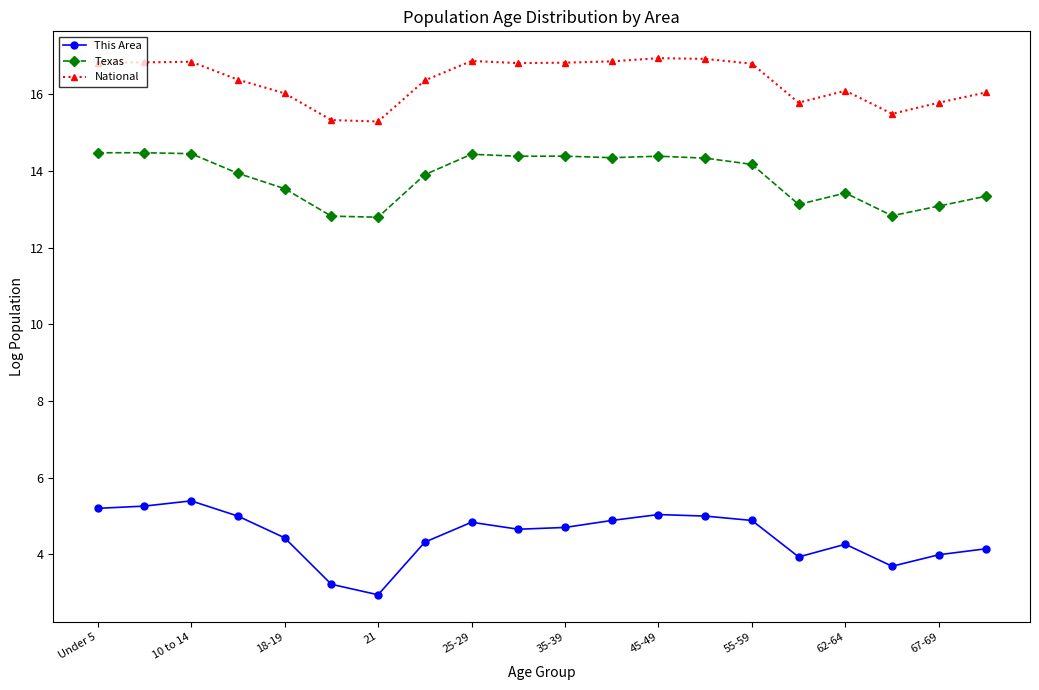

True or false: Texas has more than 0 interior local peaks.

True